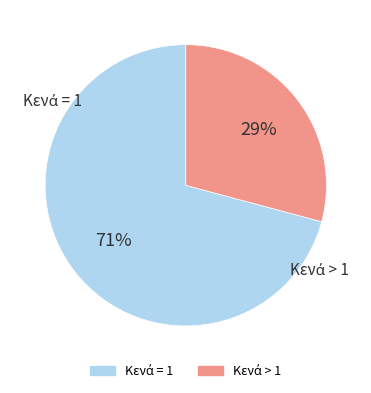

To the nearest percent, what is the average slice percentage?

50%